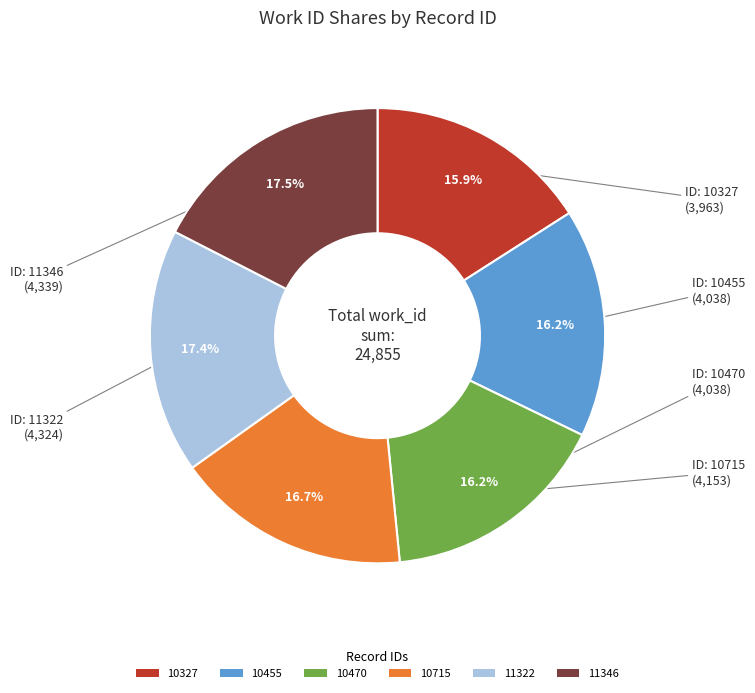

What portion of the pie excludes 11322?

82.6%